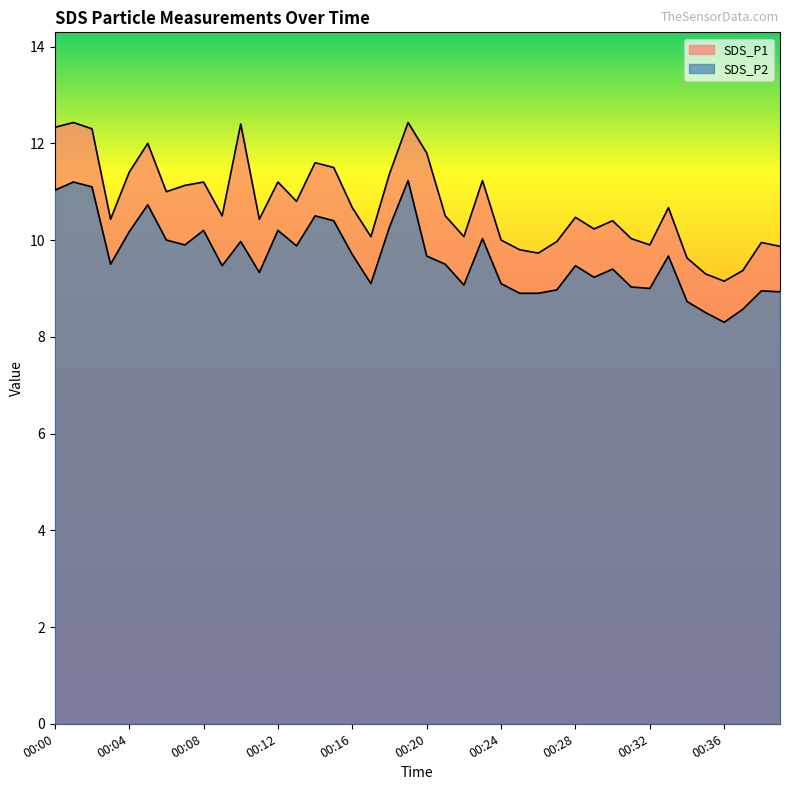

At which category does SDS_P1 reach its first local peak?

00:01